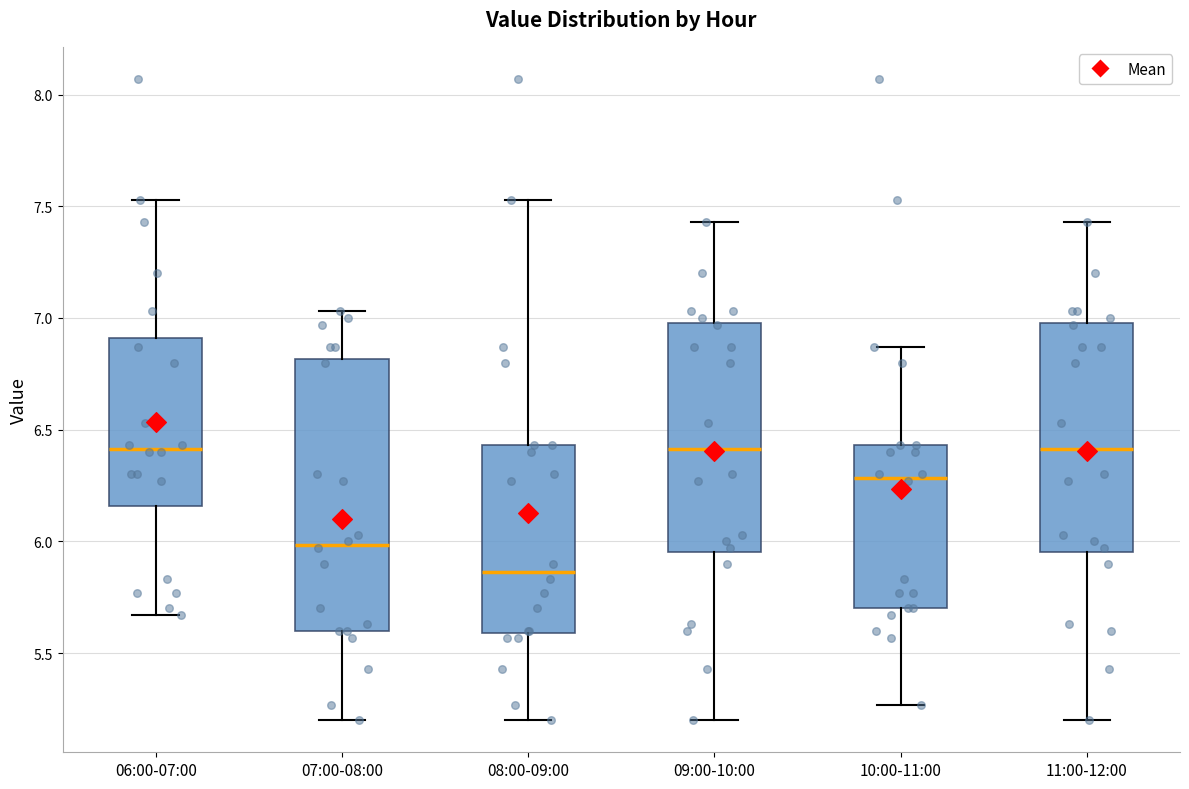

Reading left to right, transcribe this box plot: for each box, give where its median line is, the range the box spans, and where its two whiskers end, as read against the y-axis. The values are not printed on the chart, so give them approximately, as read against the axis.

06:00-07:00: median 6.40, box 6.15 to 6.90, whiskers 5.65 to 7.55
07:00-08:00: median 6.00, box 5.60 to 6.80, whiskers 5.20 to 7.05
08:00-09:00: median 5.85, box 5.60 to 6.45, whiskers 5.20 to 7.55
09:00-10:00: median 6.40, box 5.95 to 7.00, whiskers 5.20 to 7.45
10:00-11:00: median 6.30, box 5.70 to 6.45, whiskers 5.25 to 6.85
11:00-12:00: median 6.40, box 5.95 to 7.00, whiskers 5.20 to 7.45